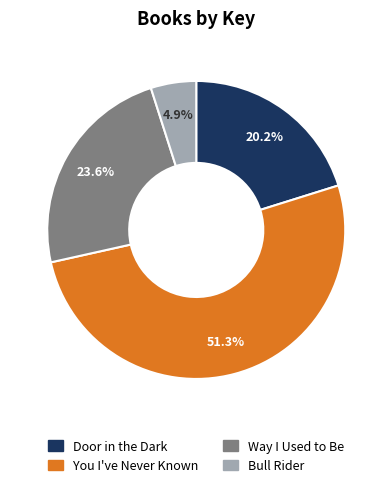

What percentage is the You I've Never Known slice, to the nearest percent?

51%